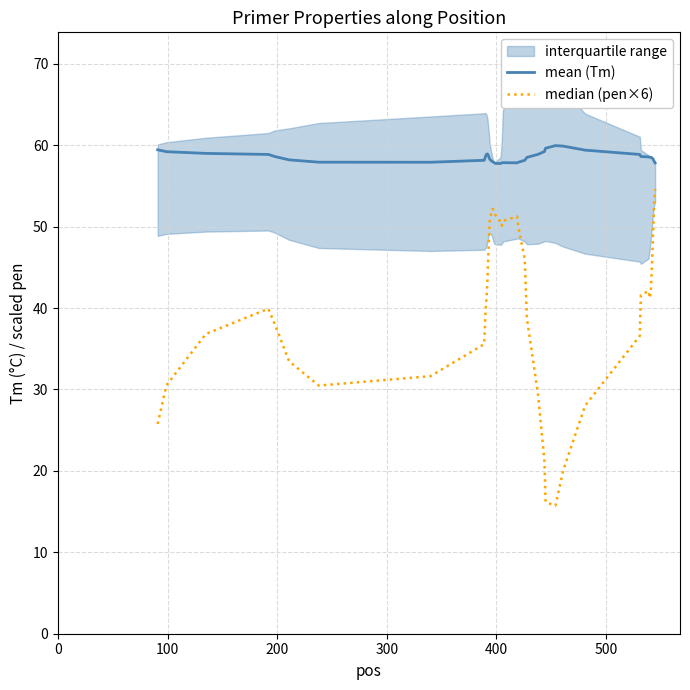

Which series has the largest range (max minus min)?

median (pen×6)